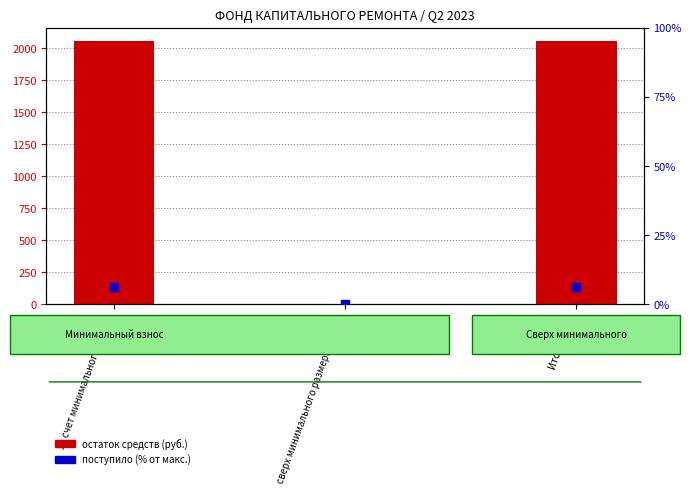

Which series contains the lowest Y value?

остаток средств (руб.)